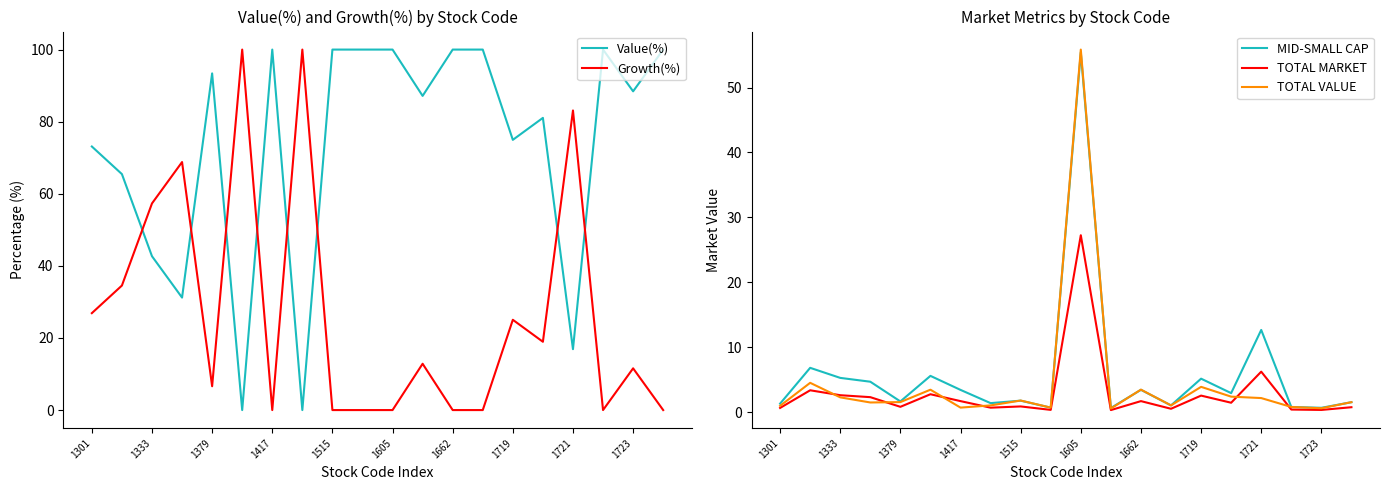

The MID-SMALL CAP series shows 3.4 at 1417. True or false?

True